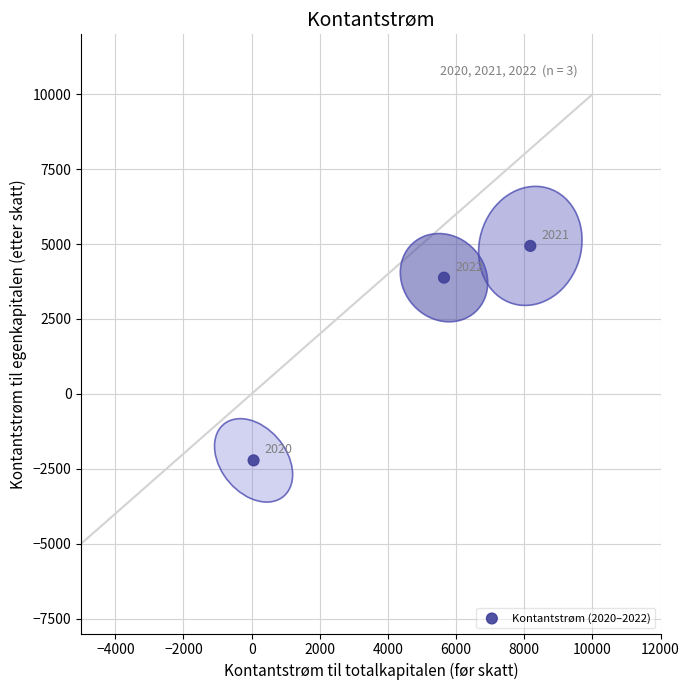

What Y value in the scatter plot is closest to 1358?

3877.5